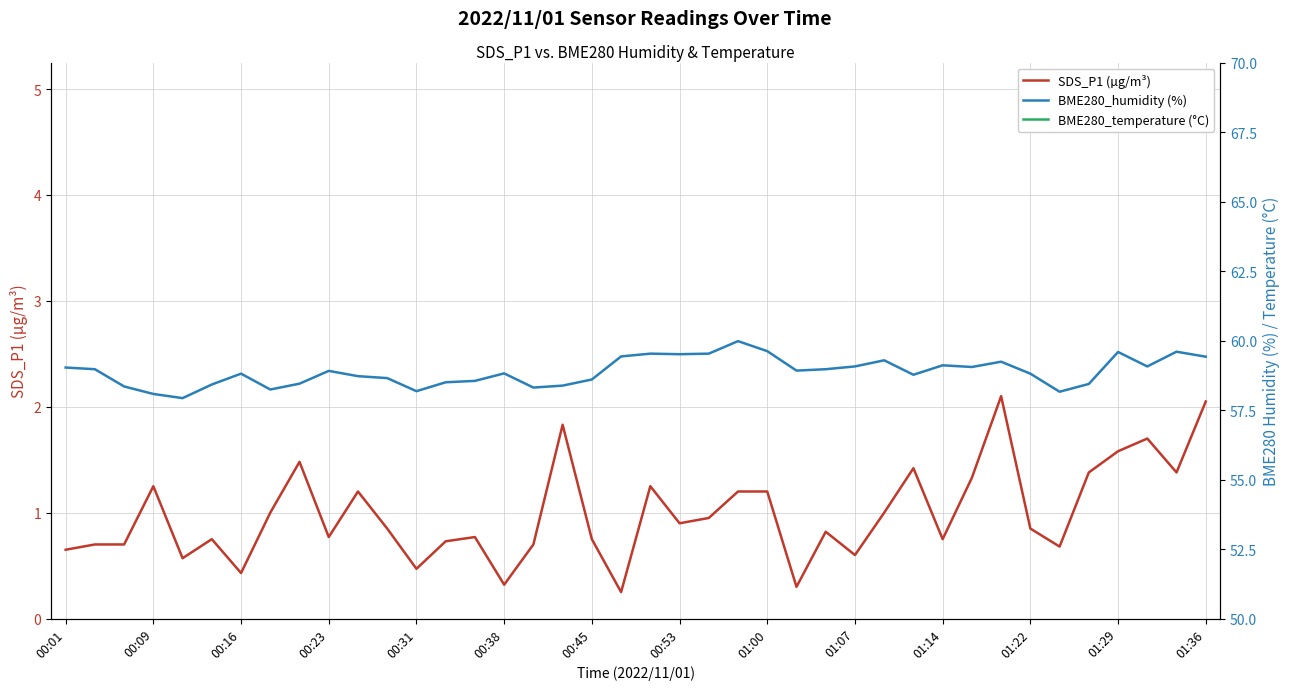

True or false: BME280_humidity (%) and SDS_P1 (µg/m³) intersect in this chart.

False